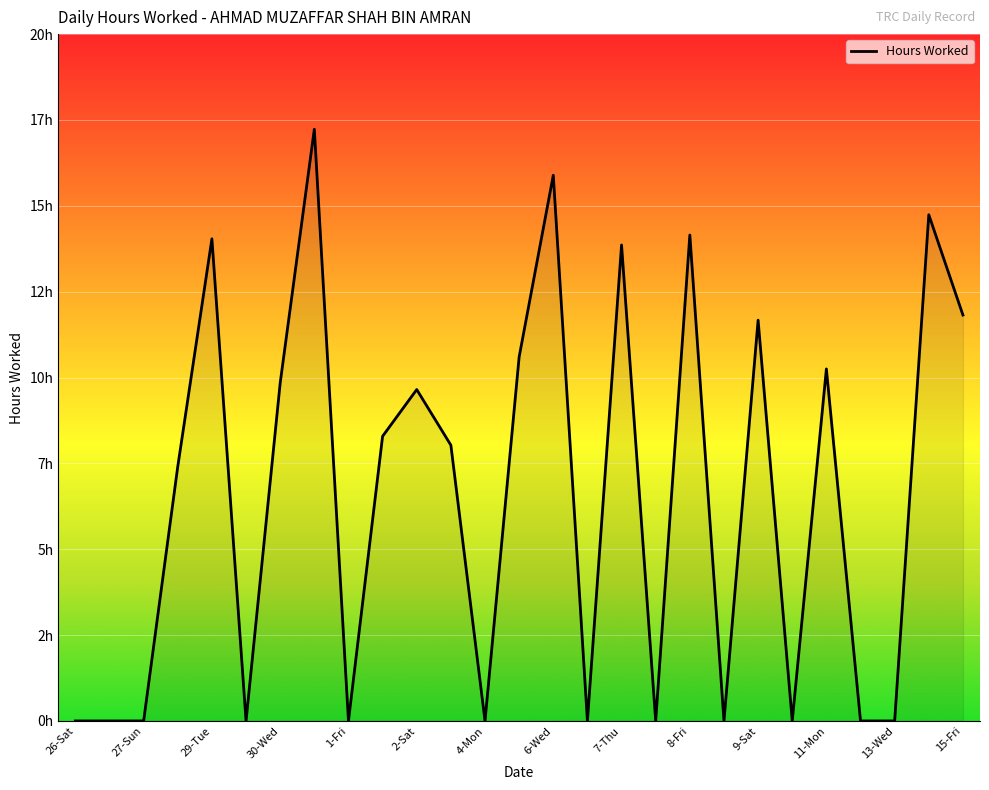

Is this an area chart (filled region under the line)?

Yes